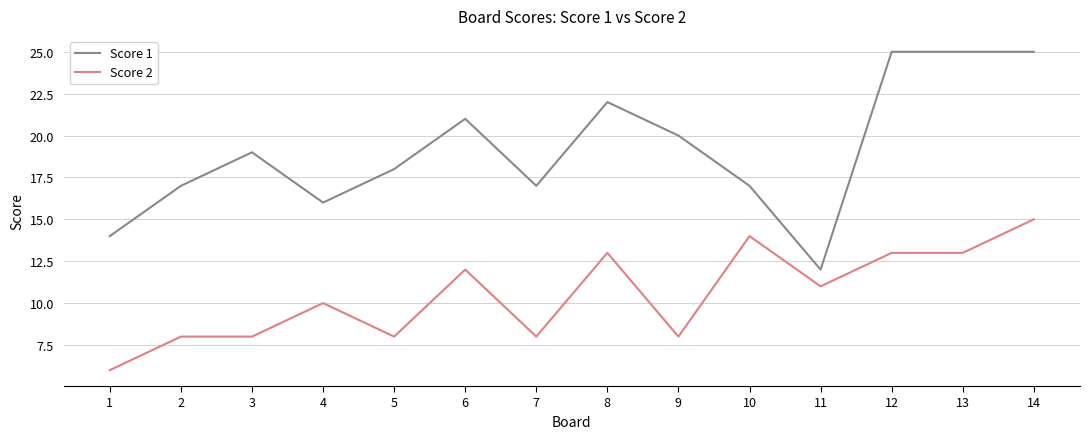

What is the difference between the maximum and minimum values in the Score 2 series?

9